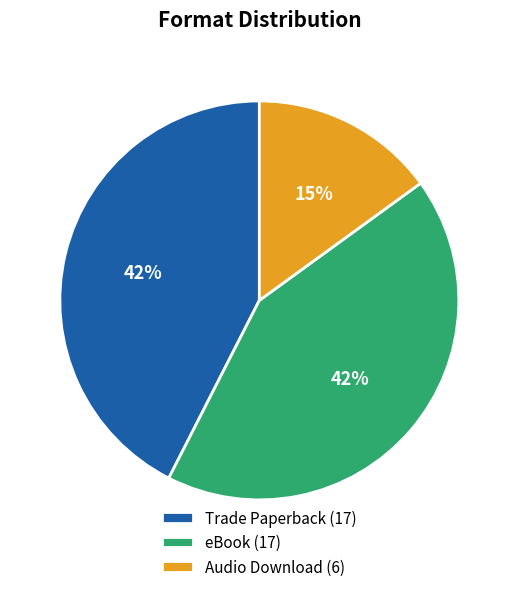

Is it true that eBook is 33% of the pie?

False